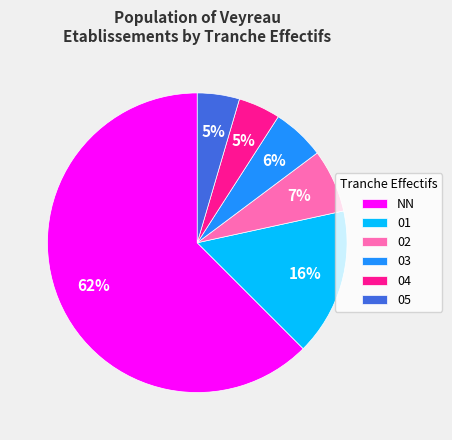

Is NN the majority of the pie?

Yes